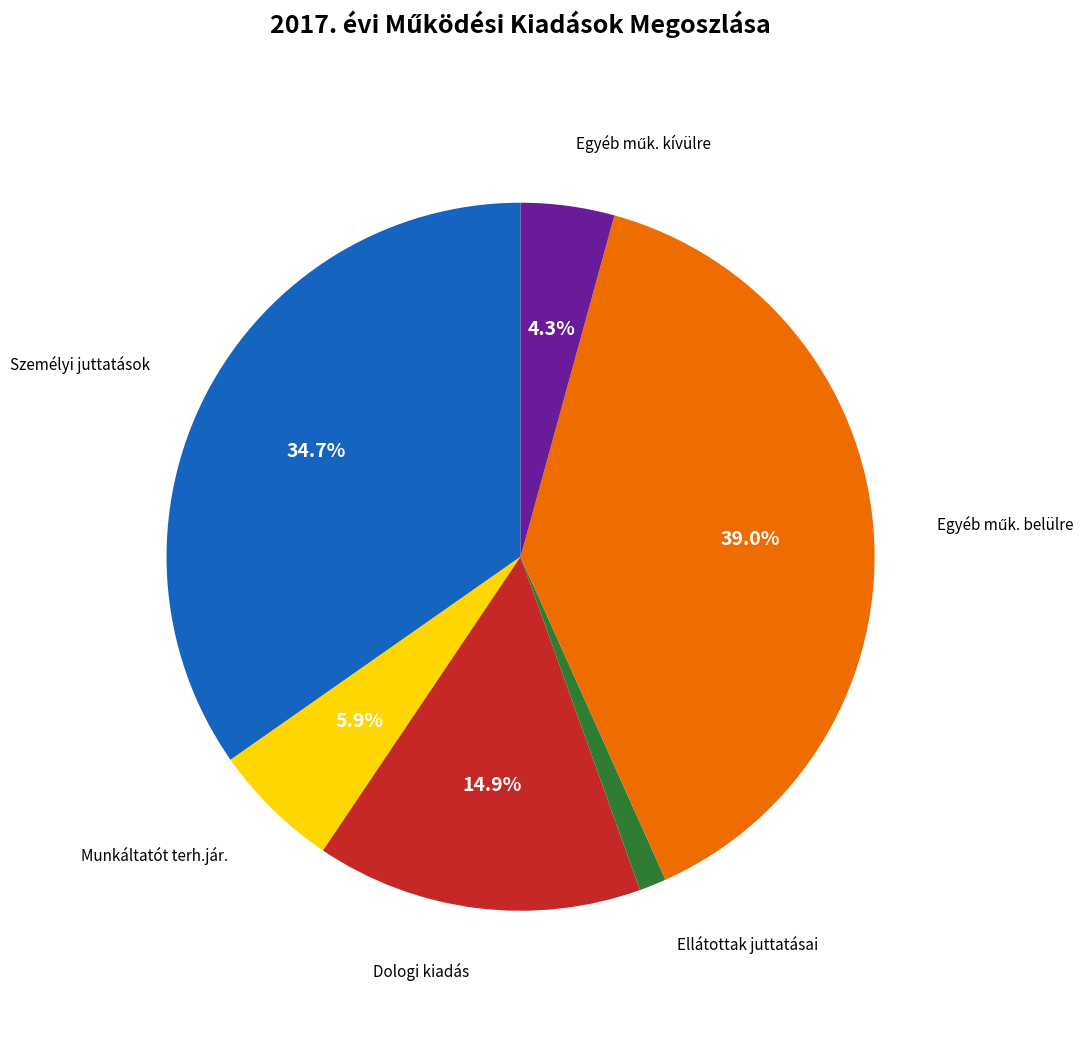

How many segments does this pie chart have?

6